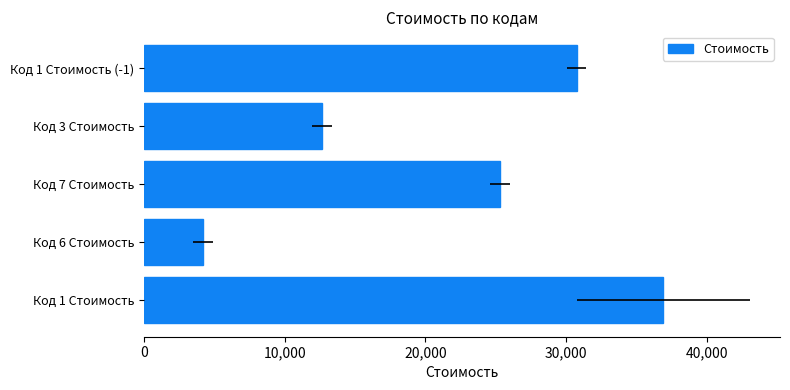

What is the difference between the second highest and minimum values?

26528